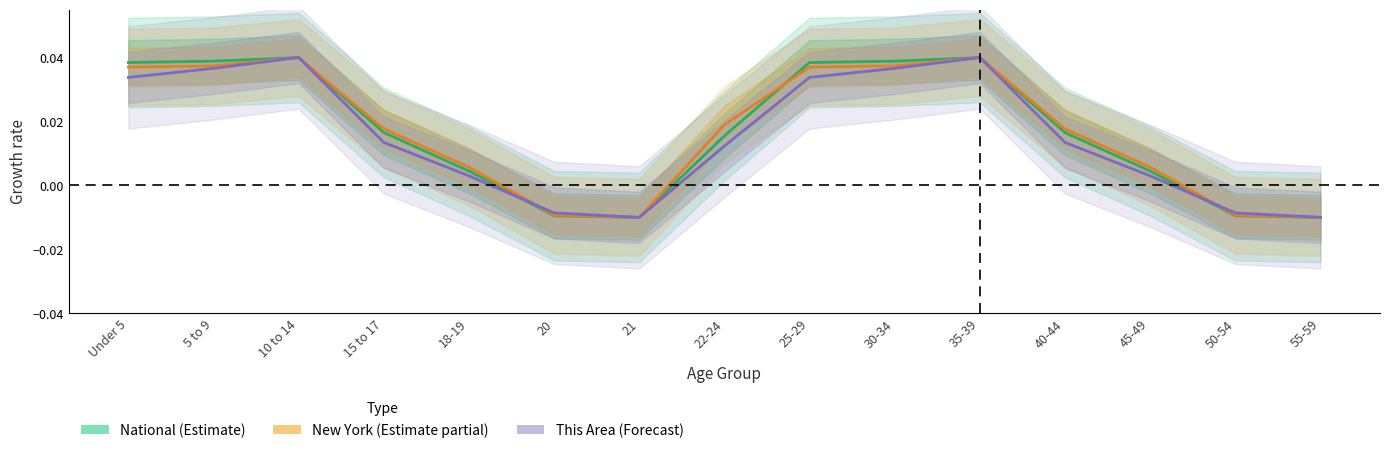

Does the chart display data point markers on the line(s)?

No